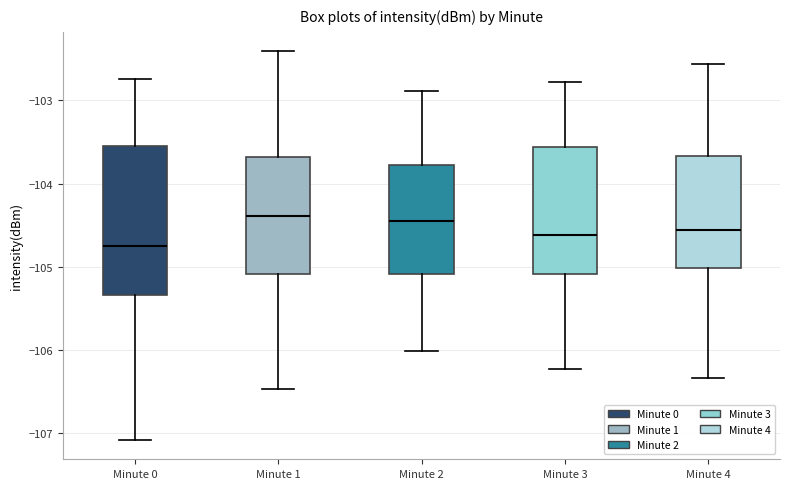

Reading left to right, transcribe this box plot: for each box, give where its median line is, the range the box spans, and where its two whiskers end, as read against the y-axis. The values are not printed on the chart, so give them approximately, as read against the axis.

Minute 0: median -104.8, box -105.3 to -103.5, whiskers -107.1 to -102.7
Minute 1: median -104.4, box -105.1 to -103.7, whiskers -106.5 to -102.4
Minute 2: median -104.4, box -105.1 to -103.8, whiskers -106.0 to -102.9
Minute 3: median -104.6, box -105.1 to -103.6, whiskers -106.2 to -102.8
Minute 4: median -104.6, box -105.0 to -103.7, whiskers -106.3 to -102.6